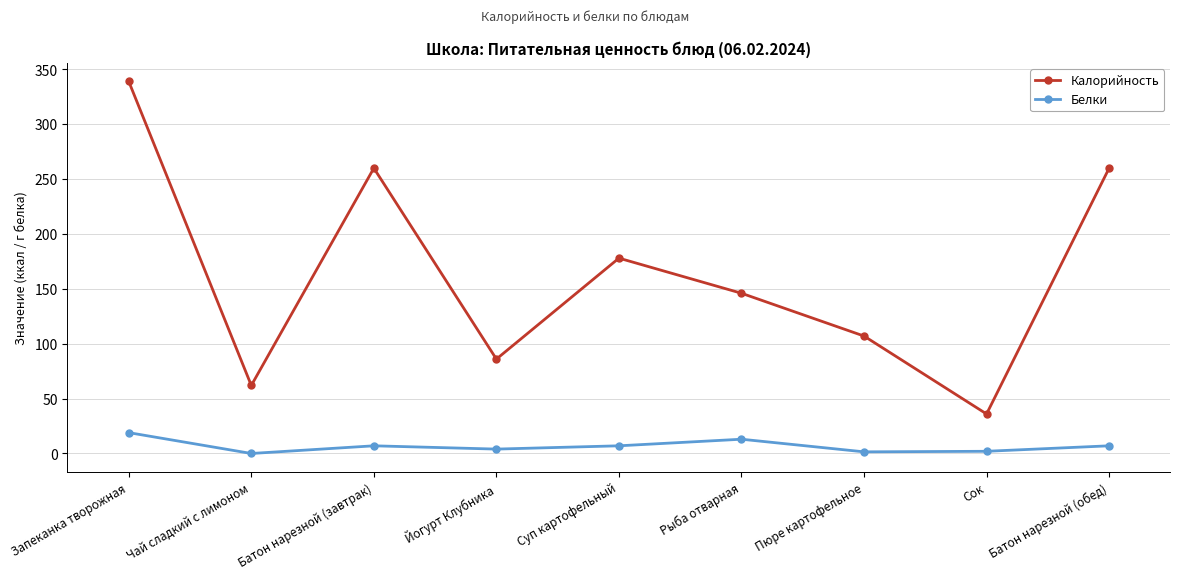

True or false: Калорийность and Белки intersect in this chart.

False